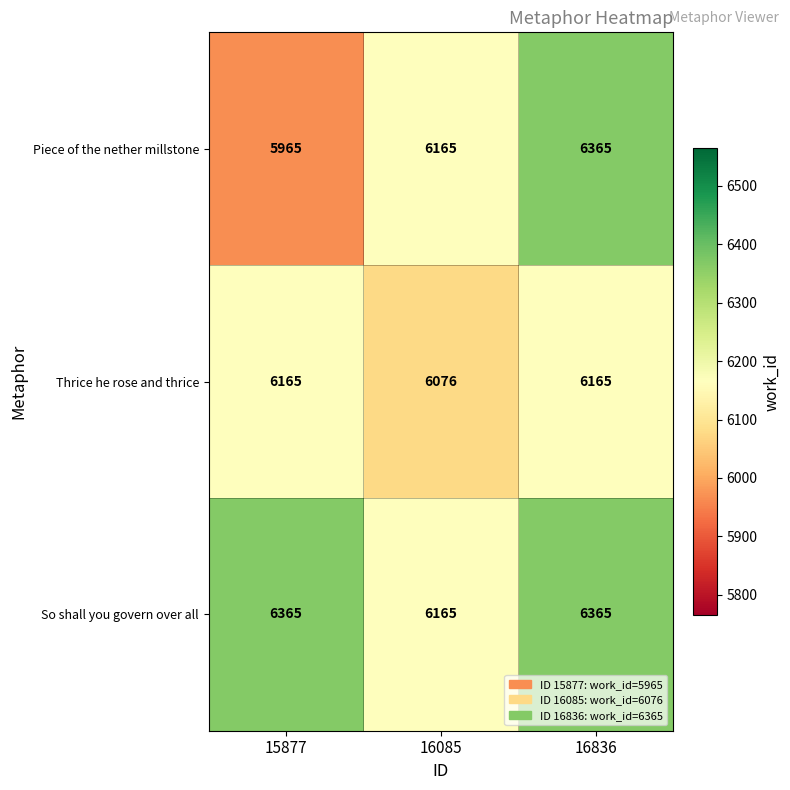

List the series in order of their overall mean, lowest first.

Thrice he rose and thrice, Piece of the nether millstone, So shall you govern over all